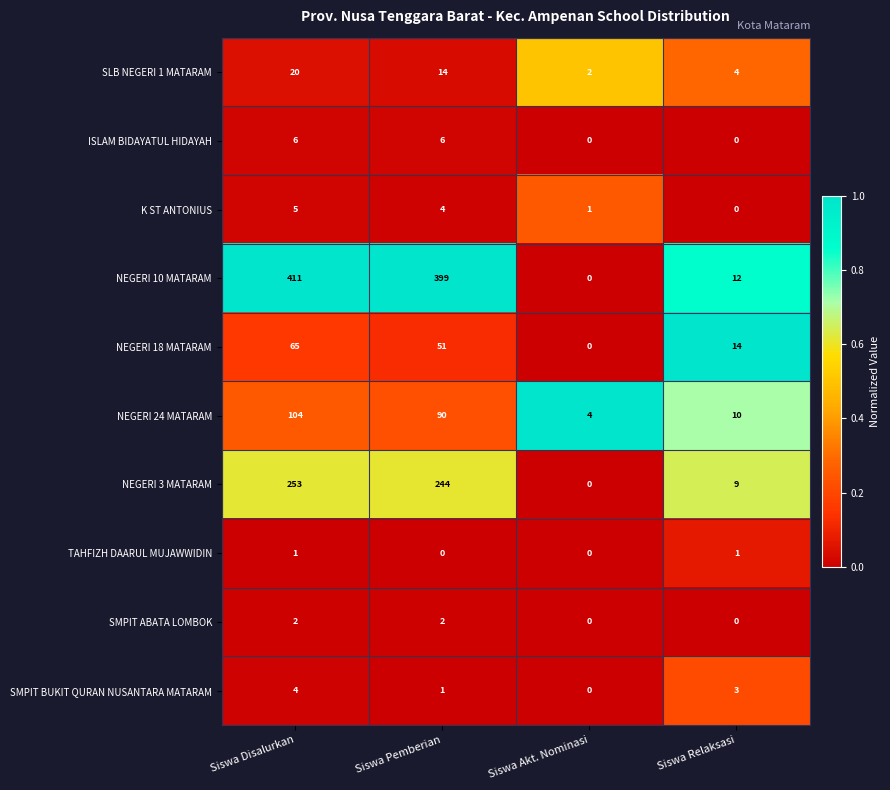

What is the difference between the highest and lowest values at Siswa Pemberian?

399